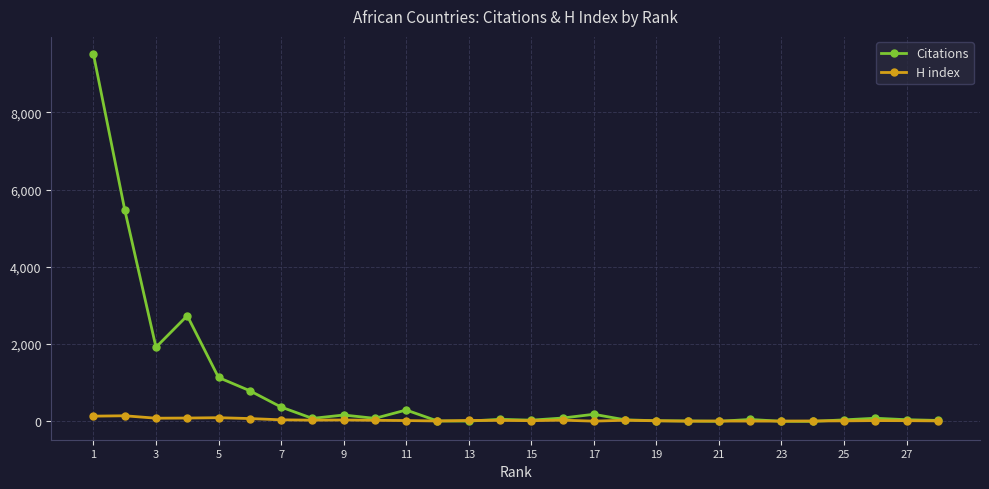

What is the maximum value shown in the chart?

9506